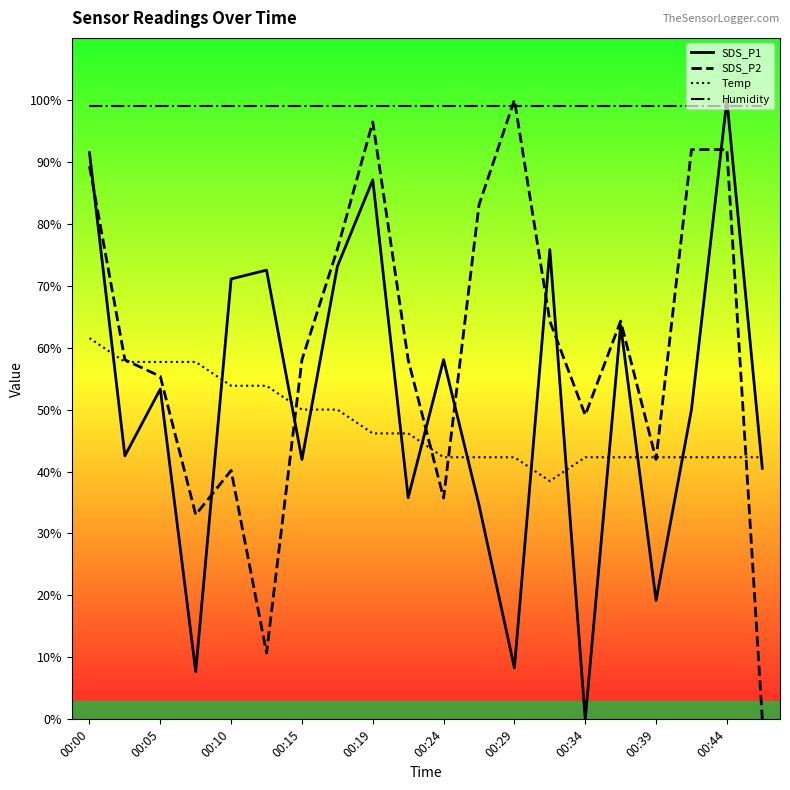

What are all the series names shown in the legend?

SDS_P1, SDS_P2, Temp, Humidity